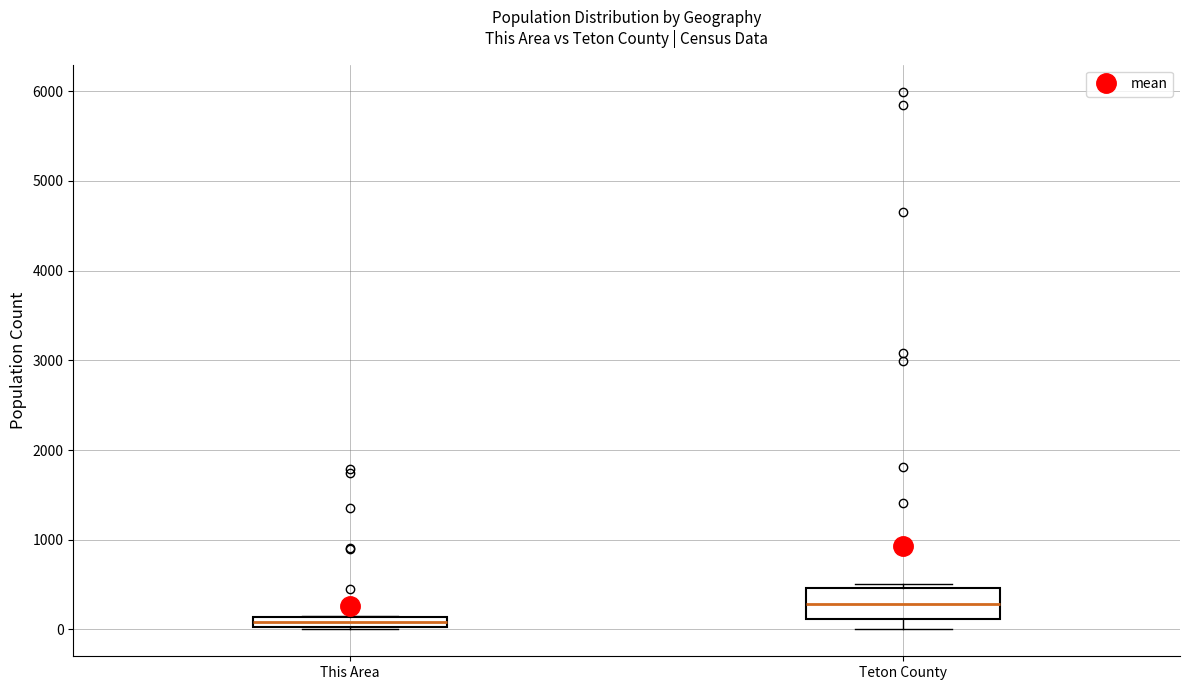

Which box has the highest median line?

Teton County